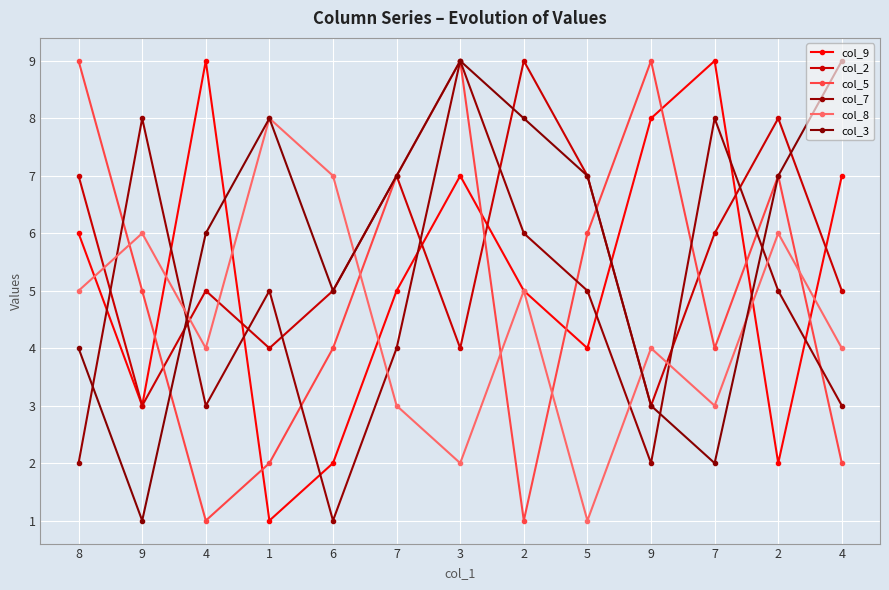

Reading left to right, extract all data points from this chart.

col_9: 8=6	9=3	4=9	1=1	6=2	7=5	3=7	2=5	5=4	9=8	7=9	2=2	4=7
col_2: 8=7	9=3	4=5	1=4	6=5	7=7	3=4	2=9	5=7	9=3	7=6	2=8	4=5
col_5: 8=9	9=5	4=1	1=2	6=4	7=7	3=9	2=1	5=6	9=9	7=4	2=7	4=2
col_7: 8=2	9=8	4=3	1=5	6=1	7=4	3=9	2=6	5=5	9=2	7=8	2=5	4=3
col_8: 8=5	9=6	4=4	1=8	6=7	7=3	3=2	2=5	5=1	9=4	7=3	2=6	4=4
col_3: 8=4	9=1	4=6	1=8	6=5	7=7	3=9	2=8	5=7	9=3	7=2	2=7	4=9